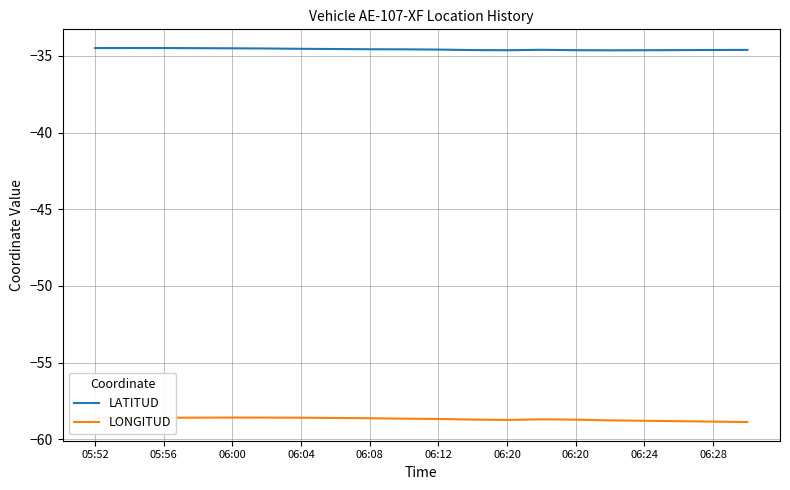

What is the minimum value for LATITUD?

-34.6